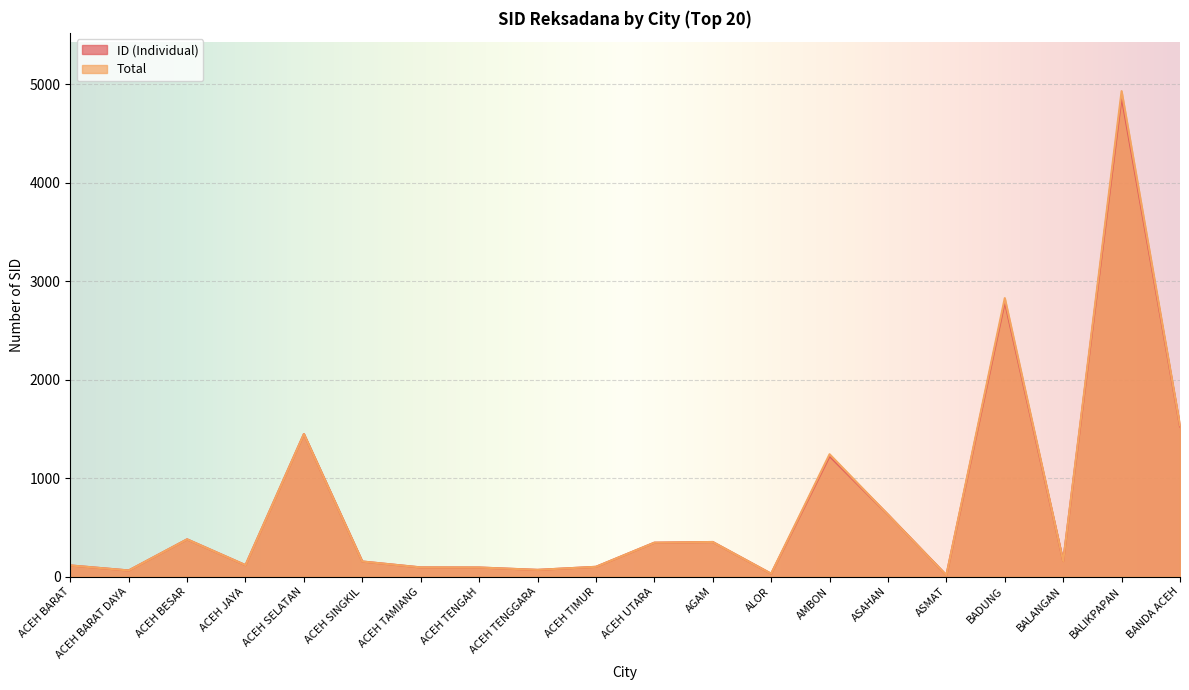

At which label does ID (Individual) reach its minimum?

ASMAT